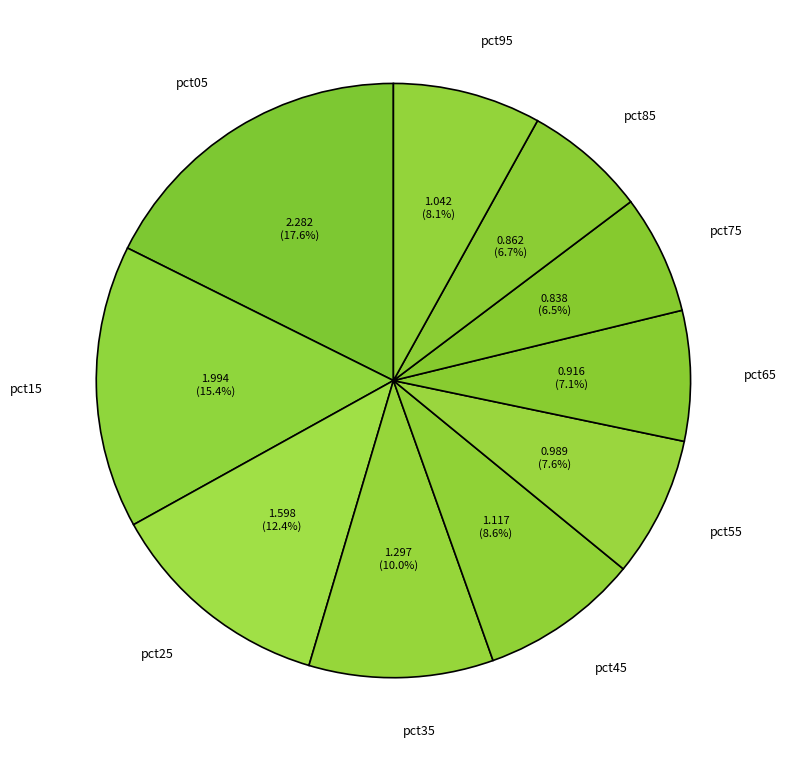

To the nearest percent, what is the difference between the largest and smallest slice percentages?

11%